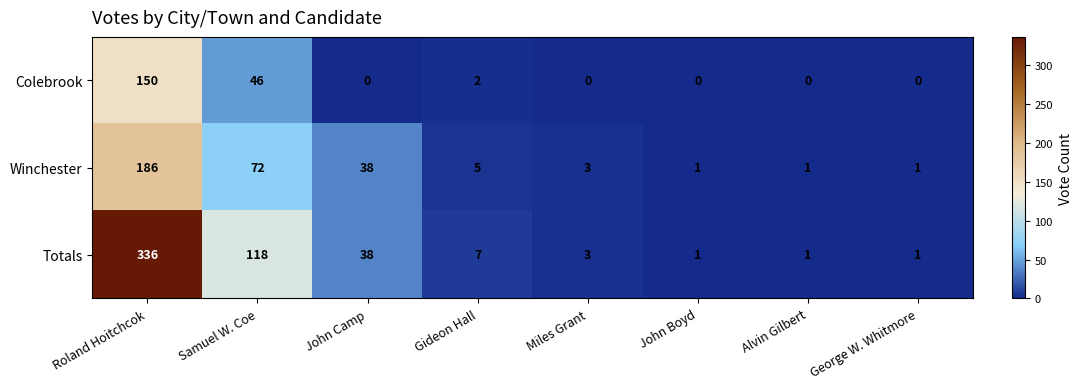

Reading left to right, what are all the values shown in this chart?

Colebrook: Roland Hoitchcok=150	Samuel W. Coe=46	John Camp=0	Gideon Hall=2	Miles Grant=0	John Boyd=0	Alvin Gilbert=0	George W. Whitmore=0
Winchester: Roland Hoitchcok=186	Samuel W. Coe=72	John Camp=38	Gideon Hall=5	Miles Grant=3	John Boyd=1	Alvin Gilbert=1	George W. Whitmore=1
Totals: Roland Hoitchcok=336	Samuel W. Coe=118	John Camp=38	Gideon Hall=7	Miles Grant=3	John Boyd=1	Alvin Gilbert=1	George W. Whitmore=1